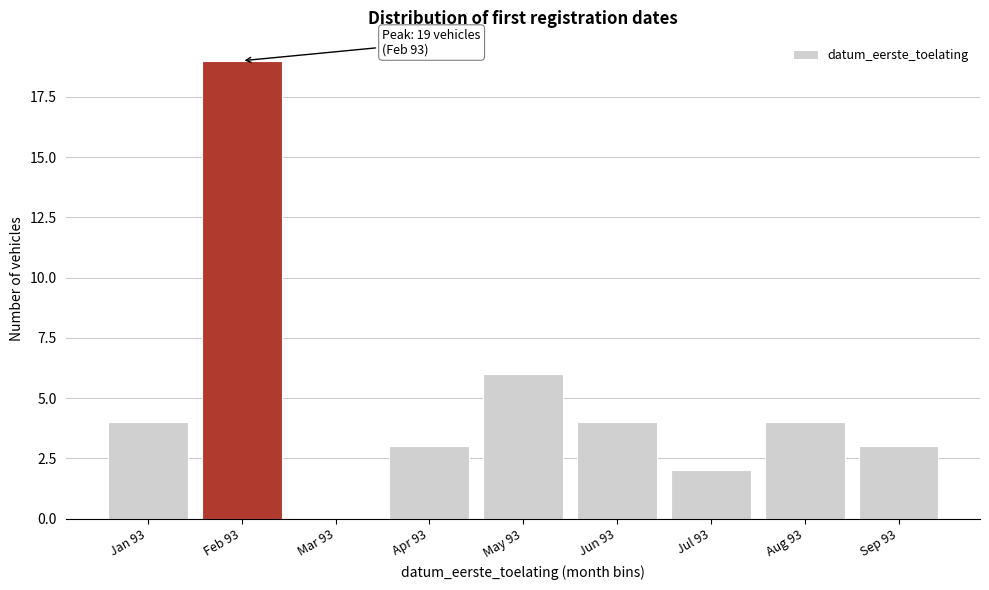

Reading right to left, extract all data points from this chart.

Sep 93=3	Aug 93=4	Jul 93=2	Jun 93=4	May 93=6	Apr 93=3	Mar 93=0	Feb 93=19	Jan 93=4